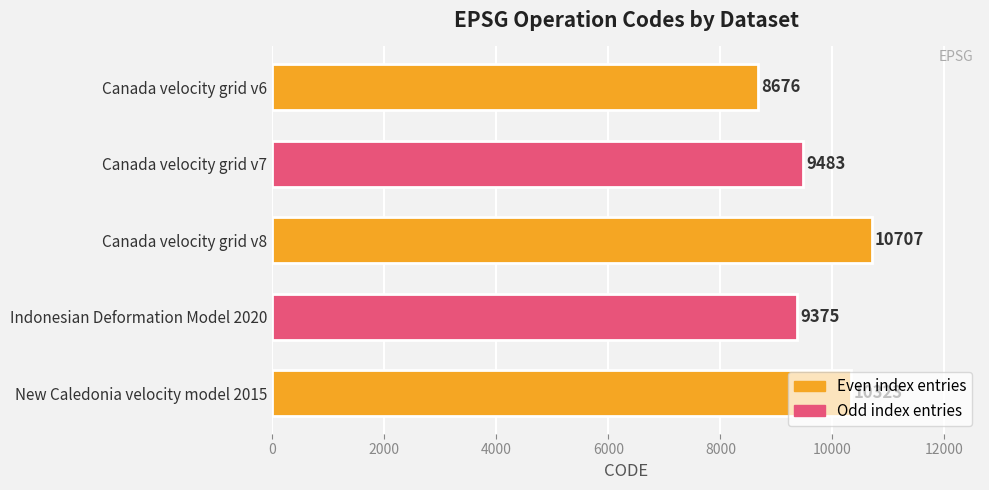

What is the label of the 4th bar from the bottom?

Canada velocity grid v7